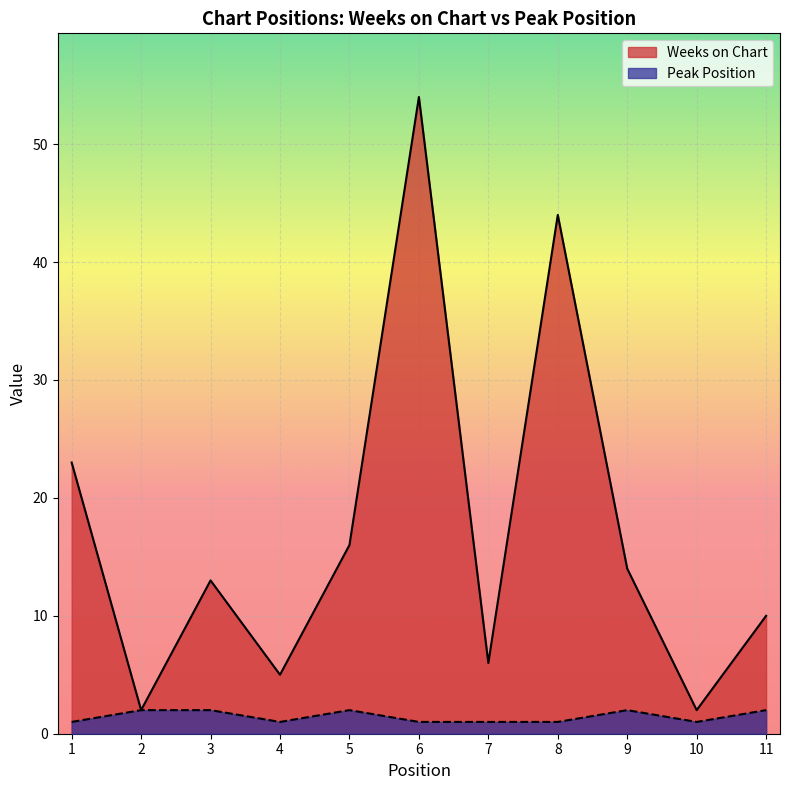

What is the average value of the Weeks on Chart series?

17